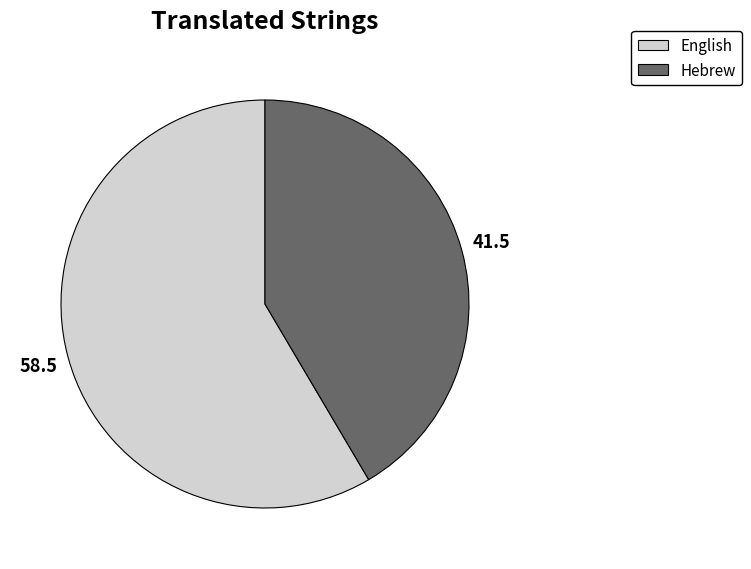

Does Hebrew represent more than half of the total?

No